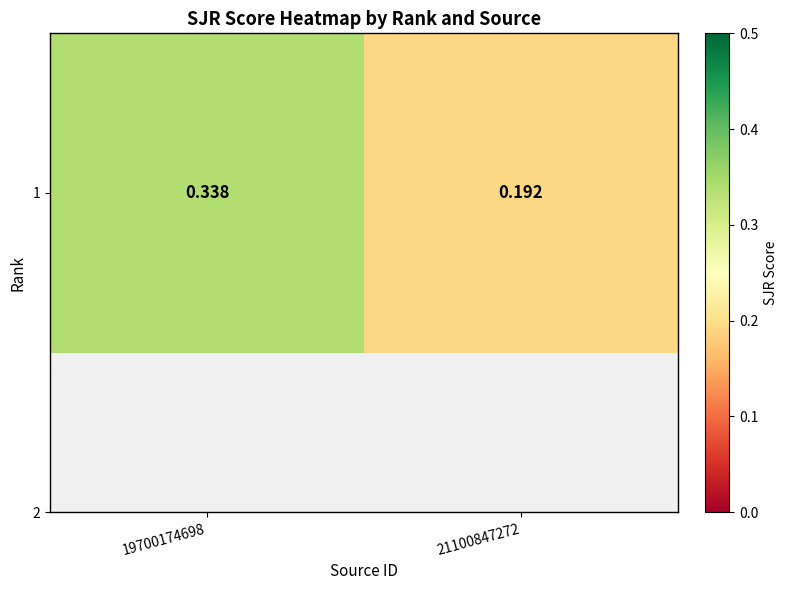

How many series are shown in this chart?

1